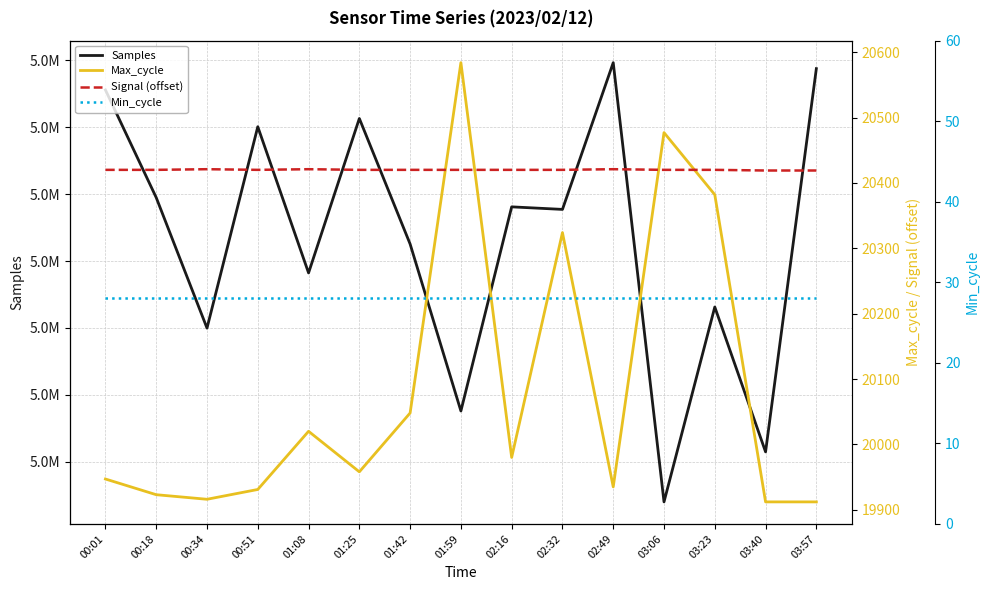

At which category does Samples reach its first local valley?

00:34